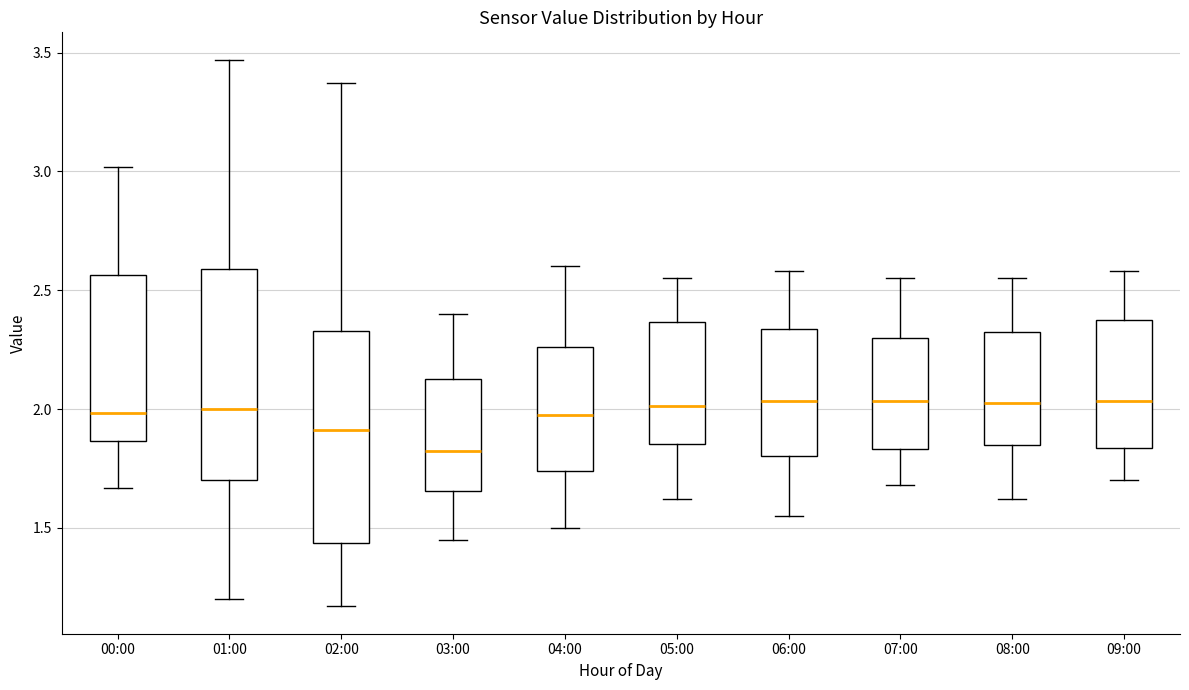

Reading left to right, transcribe this box plot: for each box, give where its median line is, the range the box spans, and where its two whiskers end, as read against the y-axis. The values are not printed on the chart, so give them approximately, as read against the axis.

00:00: median 2.00, box 1.85 to 2.55, whiskers 1.65 to 3.00
01:00: median 2.00, box 1.70 to 2.60, whiskers 1.20 to 3.45
02:00: median 1.90, box 1.45 to 2.35, whiskers 1.15 to 3.35
03:00: median 1.85, box 1.65 to 2.15, whiskers 1.45 to 2.40
04:00: median 2.00, box 1.75 to 2.25, whiskers 1.50 to 2.60
05:00: median 2.00, box 1.85 to 2.35, whiskers 1.60 to 2.55
06:00: median 2.05, box 1.80 to 2.35, whiskers 1.55 to 2.60
07:00: median 2.05, box 1.85 to 2.30, whiskers 1.70 to 2.55
08:00: median 2.05, box 1.85 to 2.35, whiskers 1.60 to 2.55
09:00: median 2.05, box 1.85 to 2.40, whiskers 1.70 to 2.60